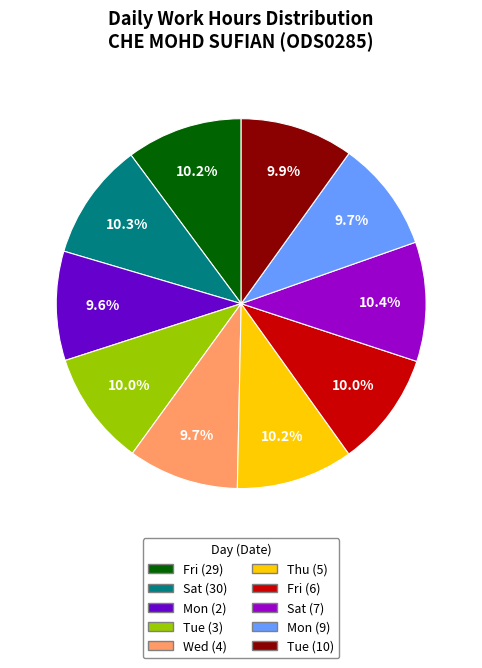

Is Sat (7) the majority of the pie?

No